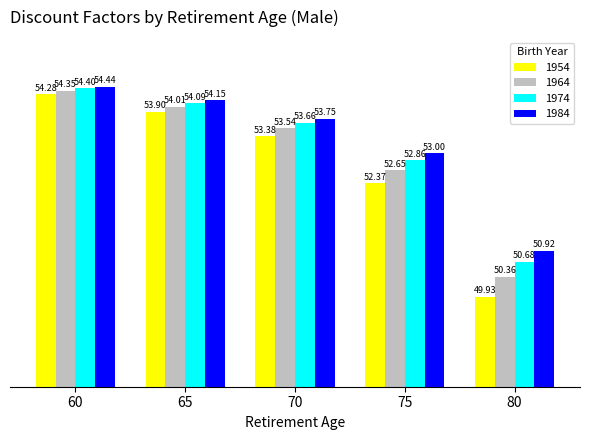

At which category is the sum across all series the highest?

60